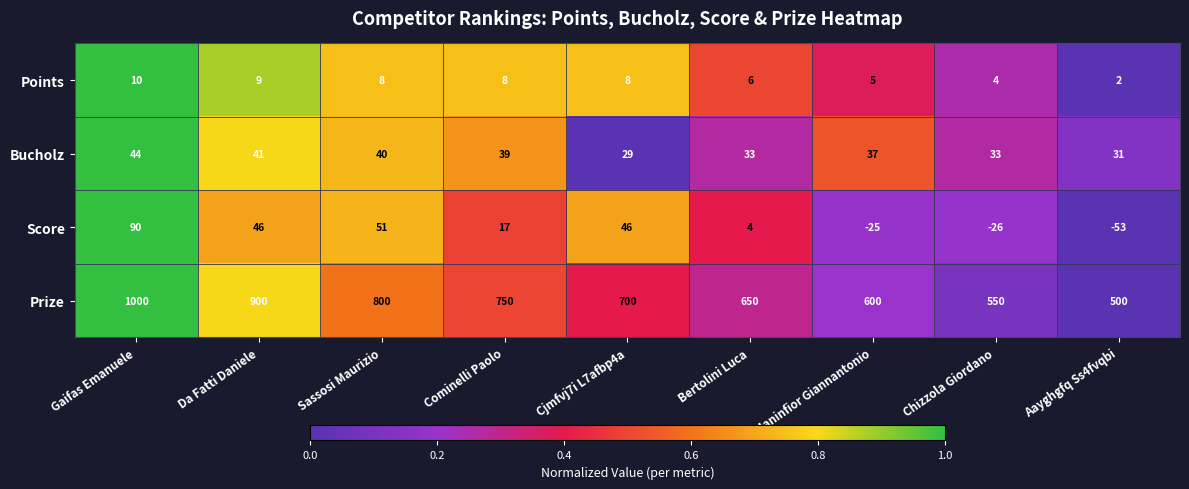

What is the difference between the maximum and minimum values in the Bucholz series?

15